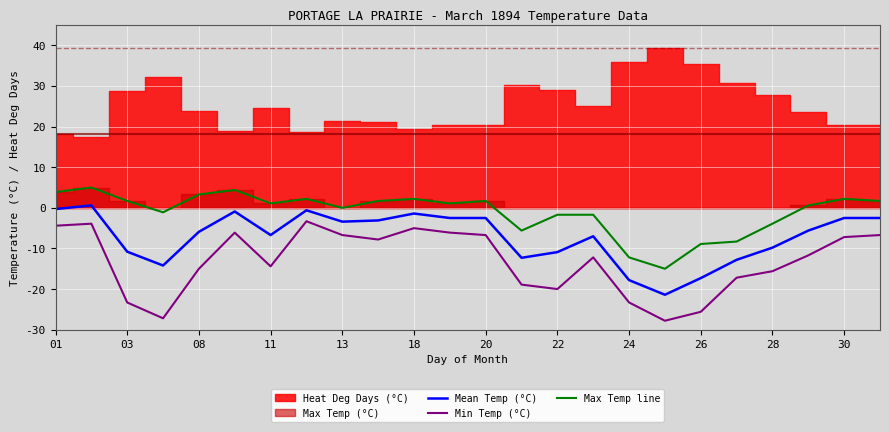

Is it true that Mean Temp (°C) equals -1.4 at 18?

True